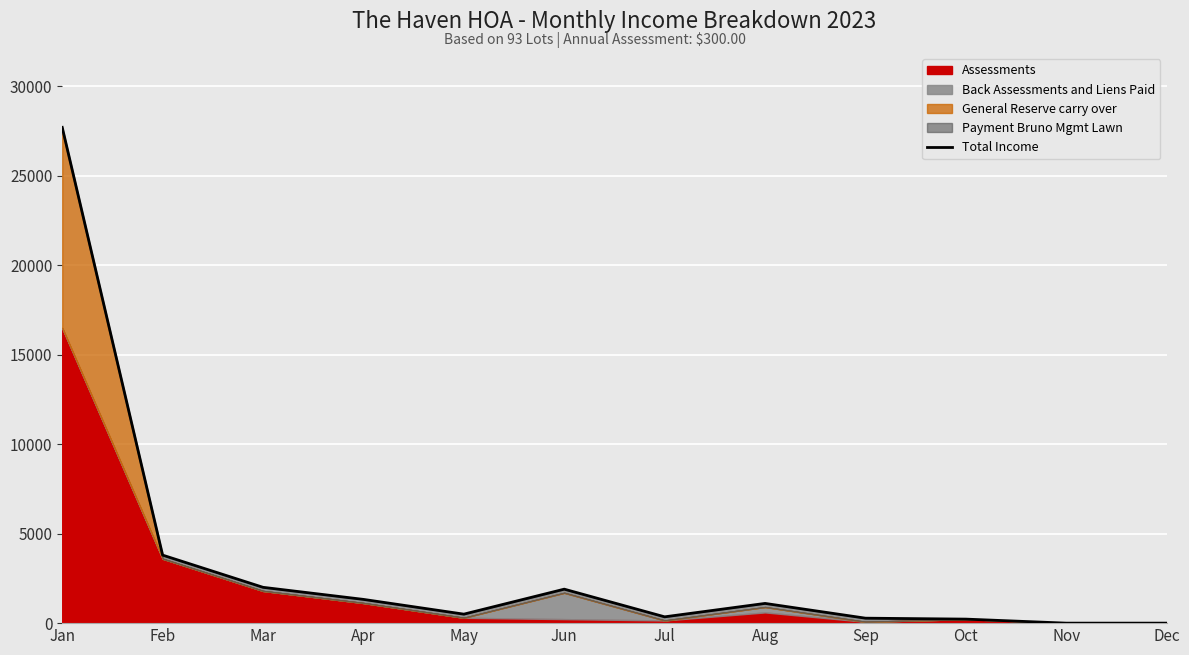

Where is the data nearest to the value 13857?

Feb